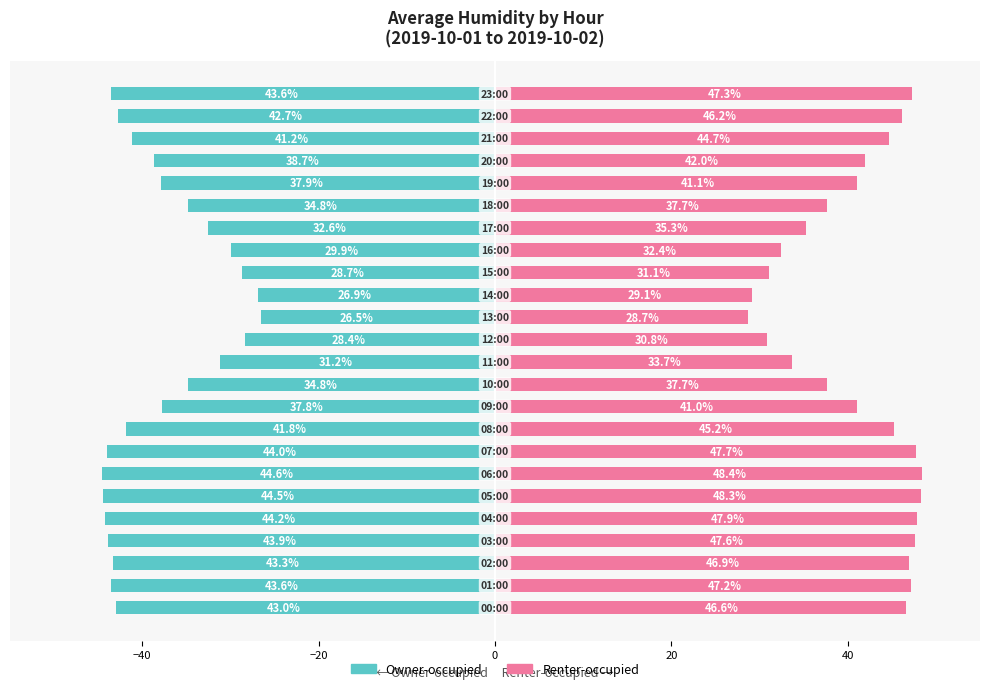

Which series has the largest range (max minus min)?

Renter-occupied